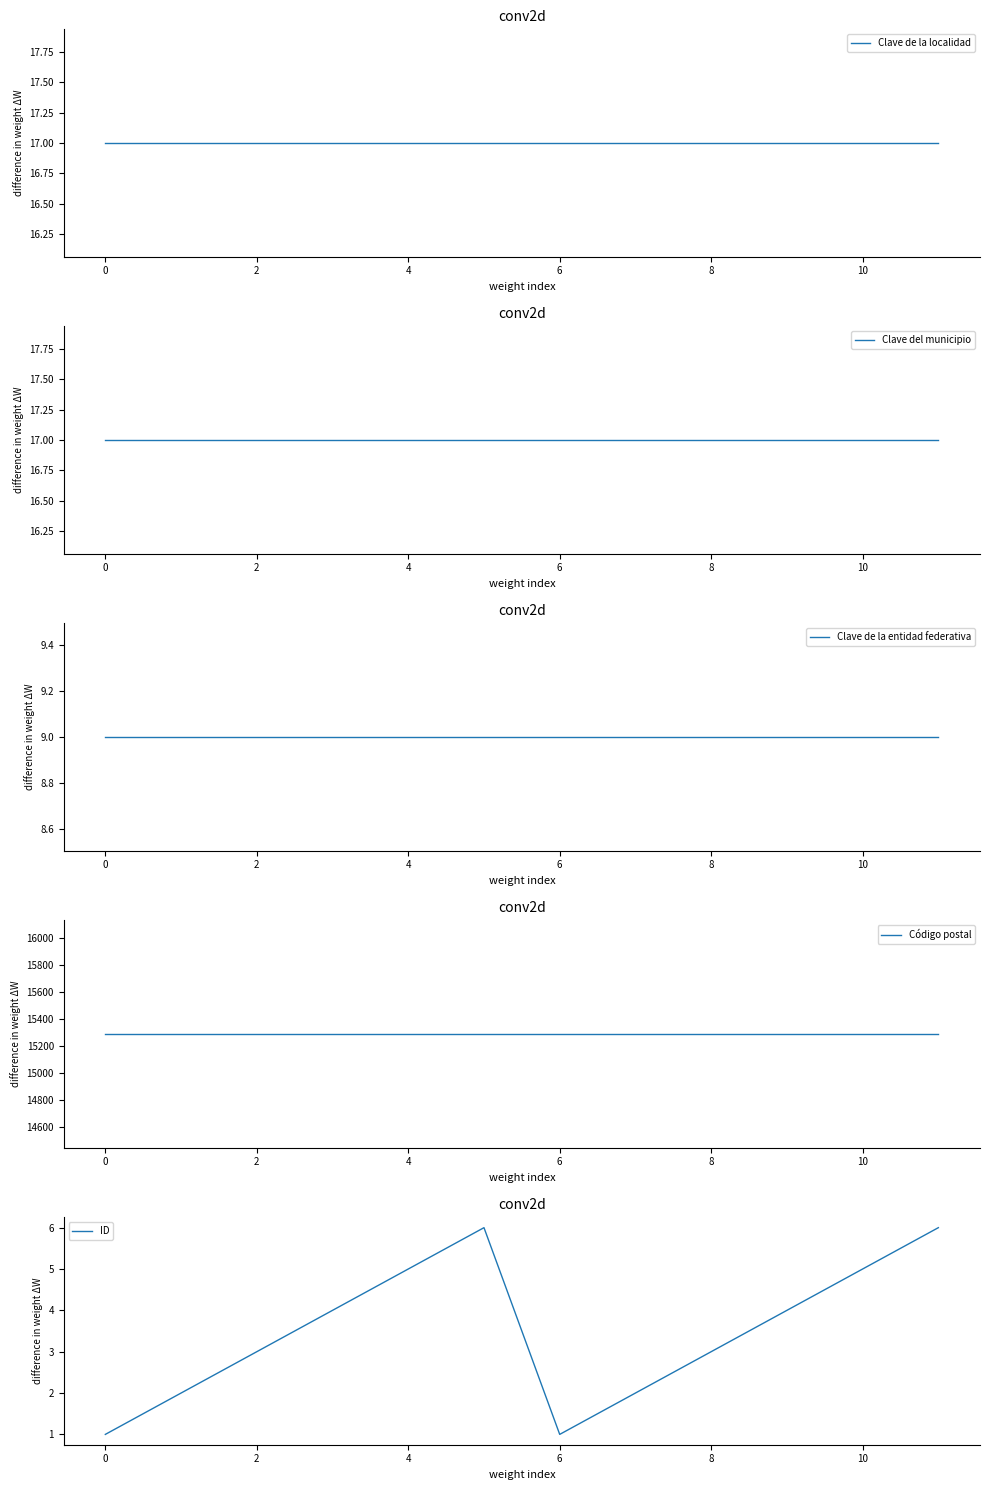

What is the maximum value for ID?

6